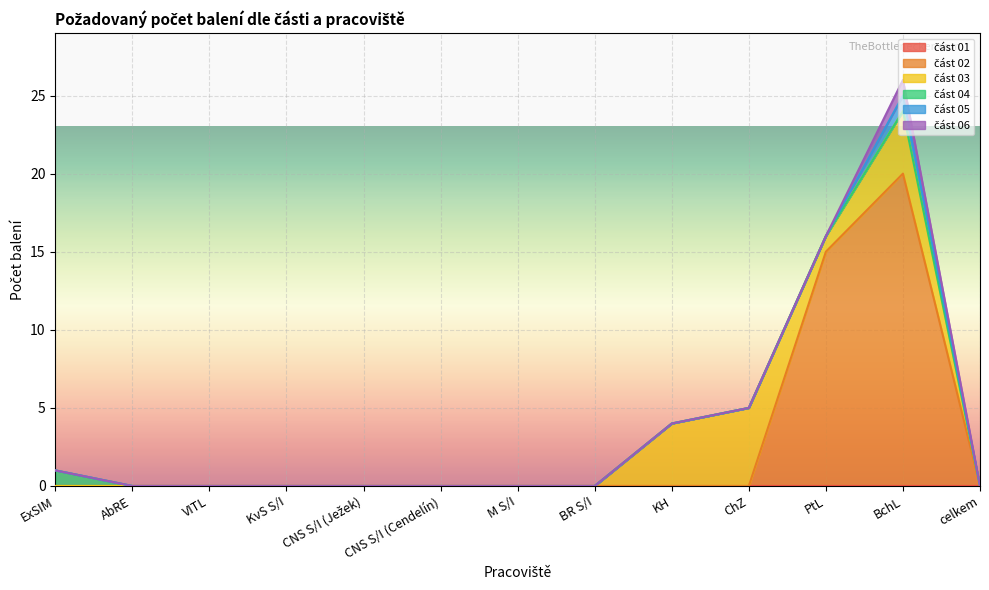

How many data points in část 06 are above 0?

1